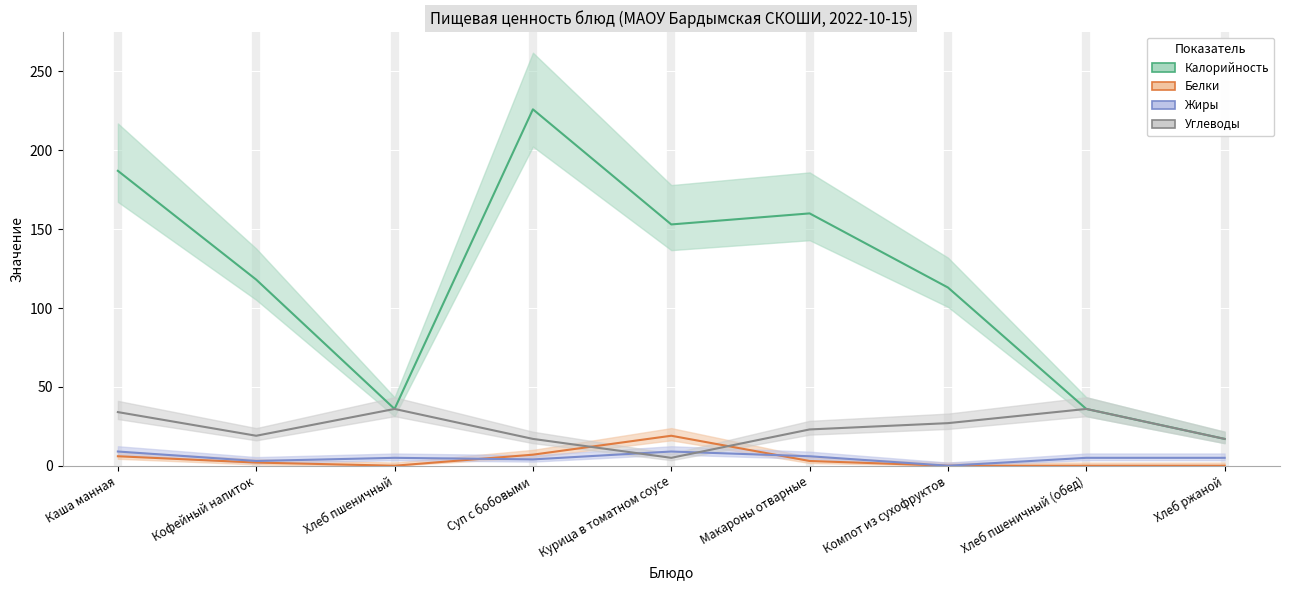

At which label does Углеводы first exceed 23?

Каша манная